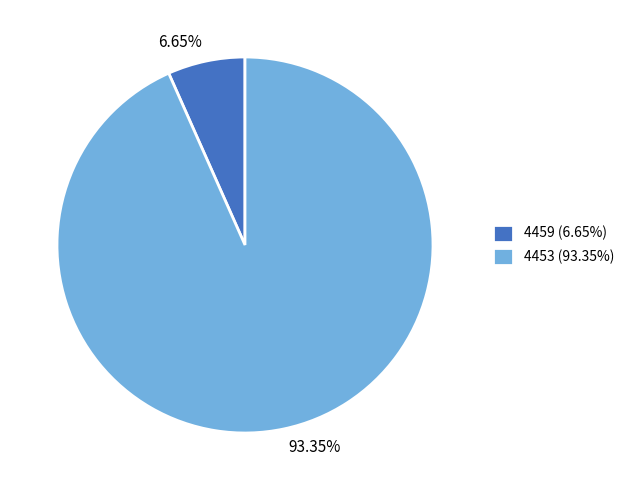

What is the largest slice in the pie chart?

4453